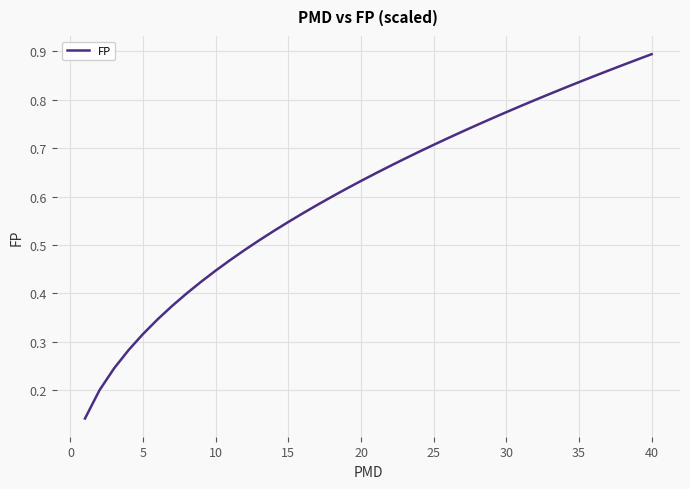

True or false: the data has more than 0 interior local peaks.

False